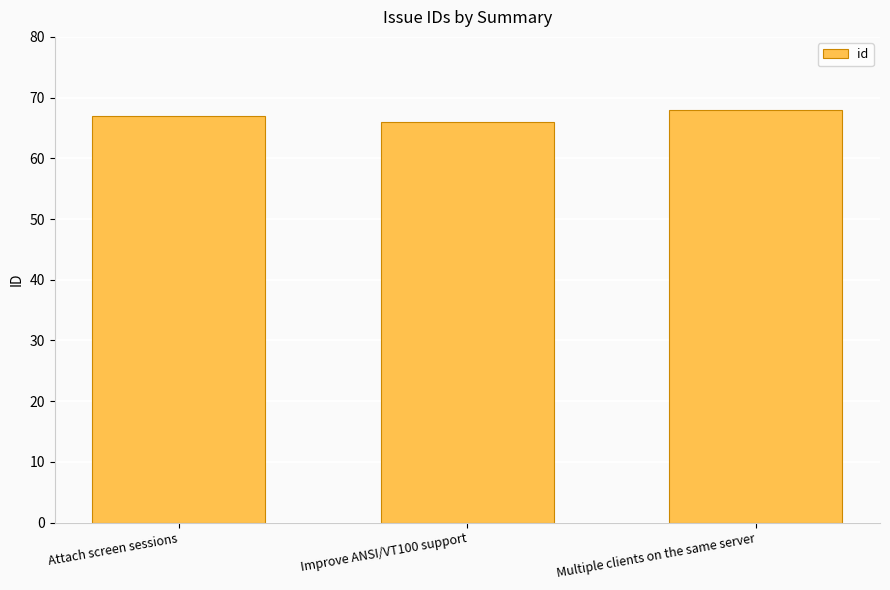

What is the difference between the maximum and minimum values?

2